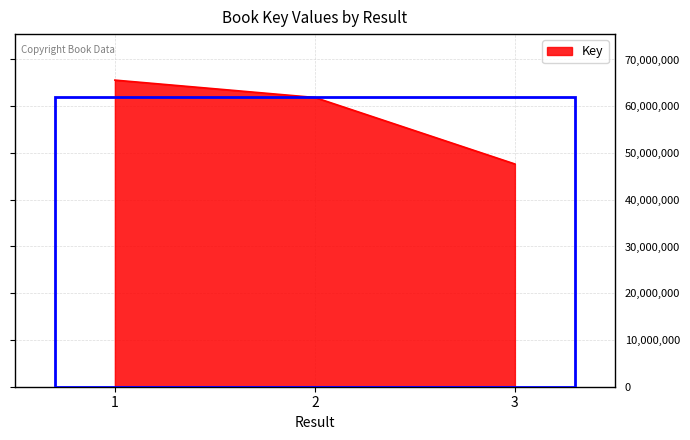

List the labels in order of value, smallest first.

3, 2, 1